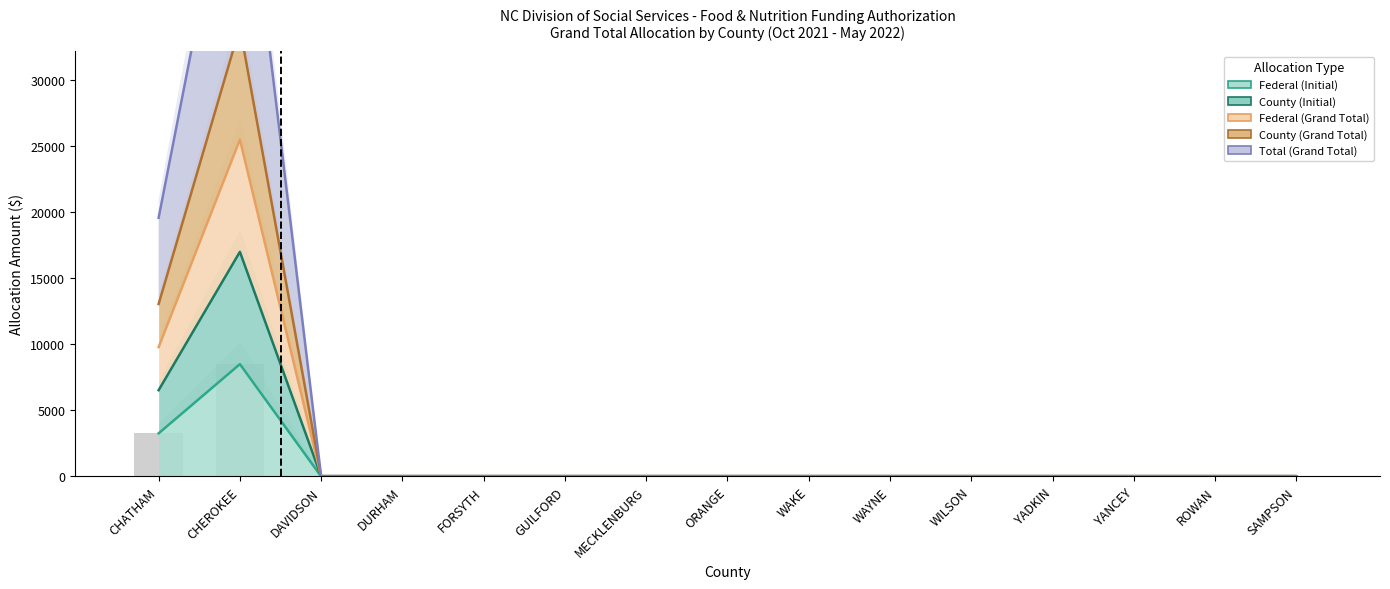

What value does the Federal (Initial) series have at CHATHAM?

3262.9